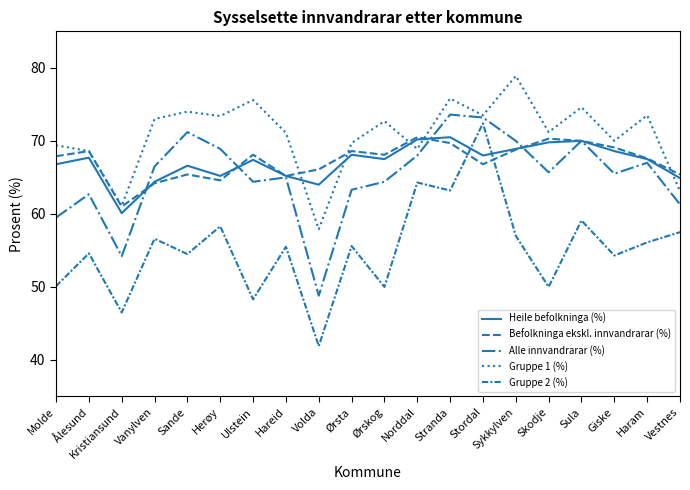

How many lines are shown in the chart?

5